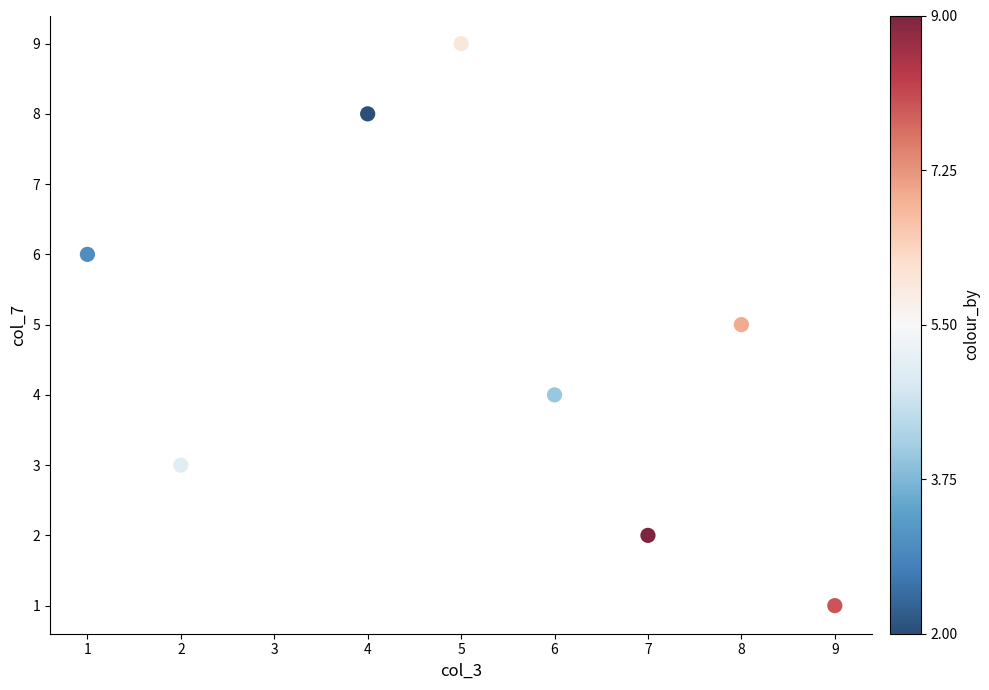

What is the average Y value?

5